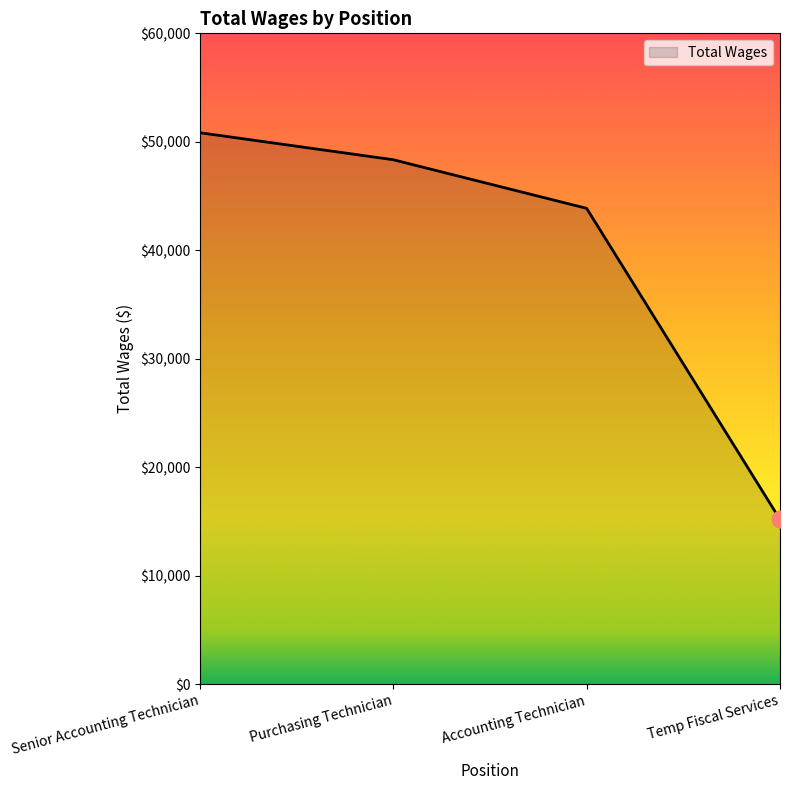

Read the value at Senior Accounting Technician.

50839